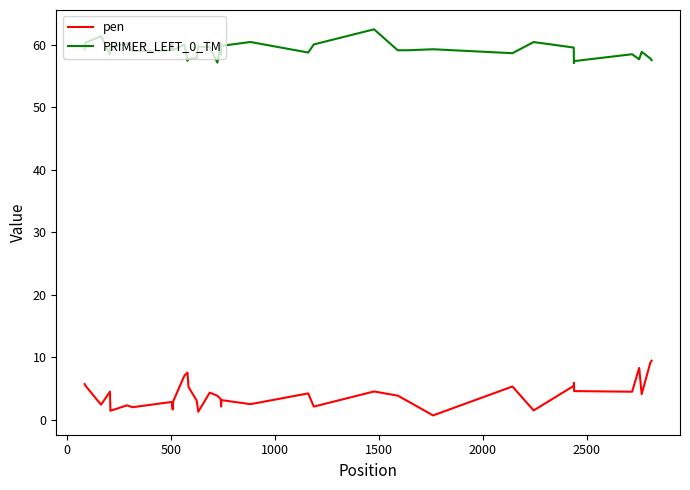

True or false: PRIMER_LEFT_0_TM and pen intersect in this chart.

False